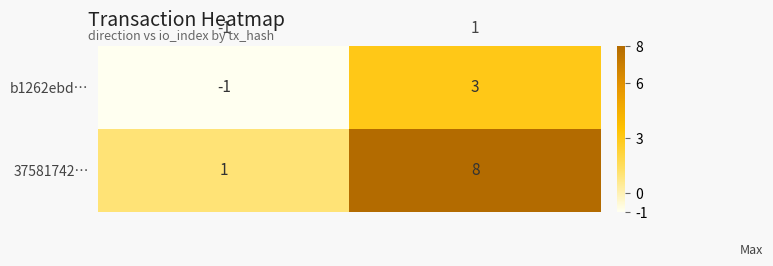

What is the difference between the maximum and minimum values in the b1262ebd… series?

4